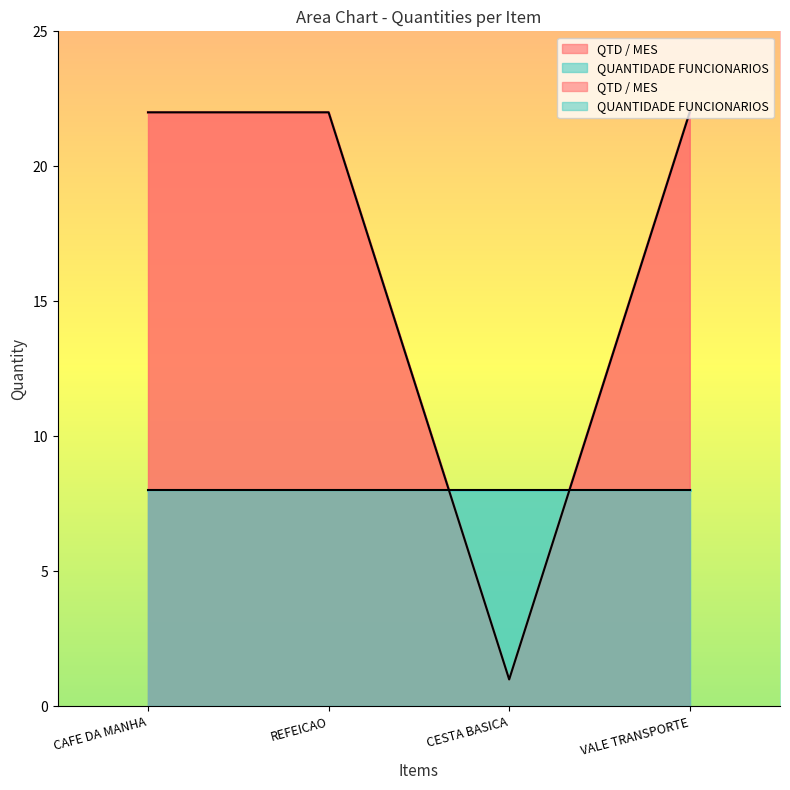

Reading left to right, extract all data points from this chart.

22	22	1	22